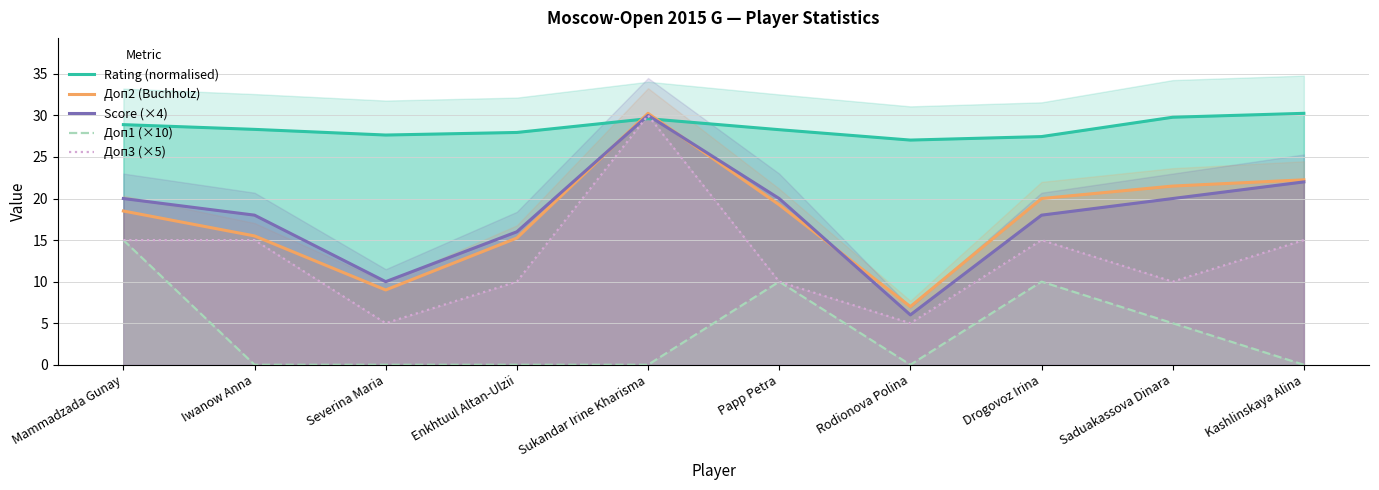

What are all the series names shown in the legend?

Rating (normalised), Доп2 (Buchholz), Score (×4), Доп1 (×10), Доп3 (×5)